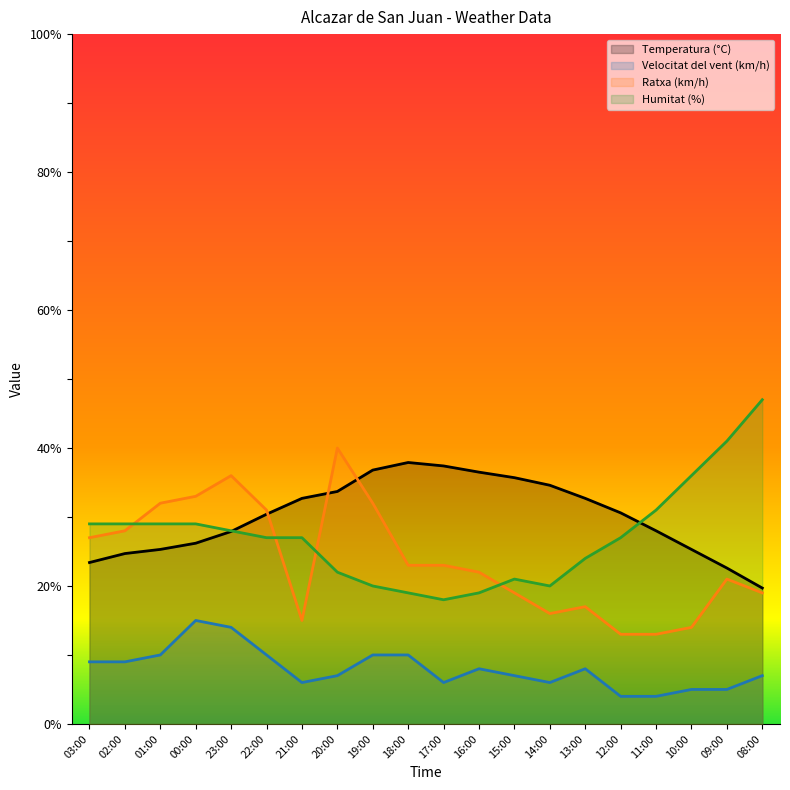

What is the maximum value shown in the chart?

47.0